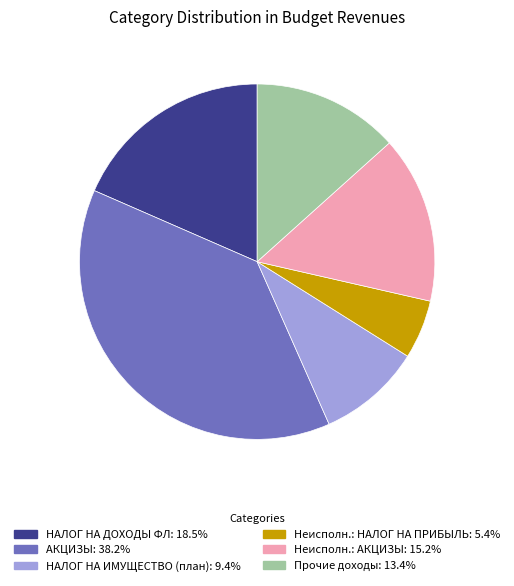

Is there a majority slice in this chart?

No